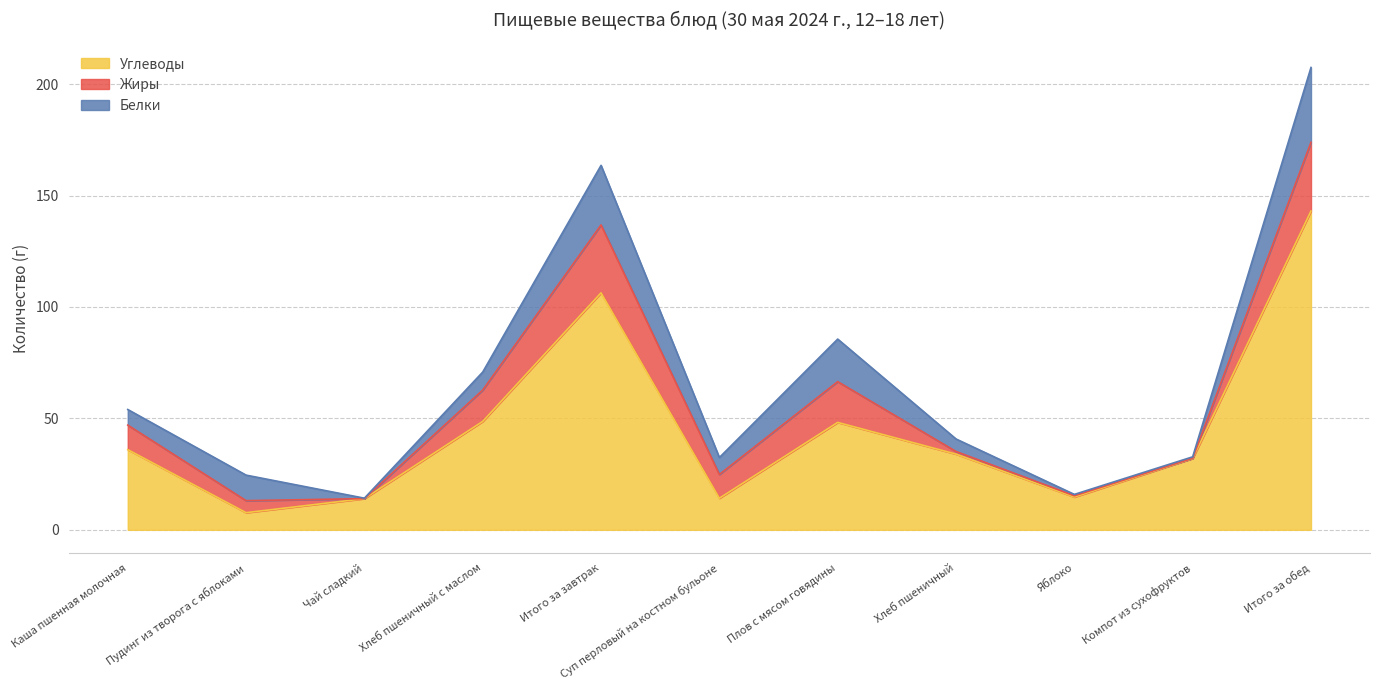

Rank the series at Итого за завтрак from lowest to highest value.

Белки, Жиры, Углеводы